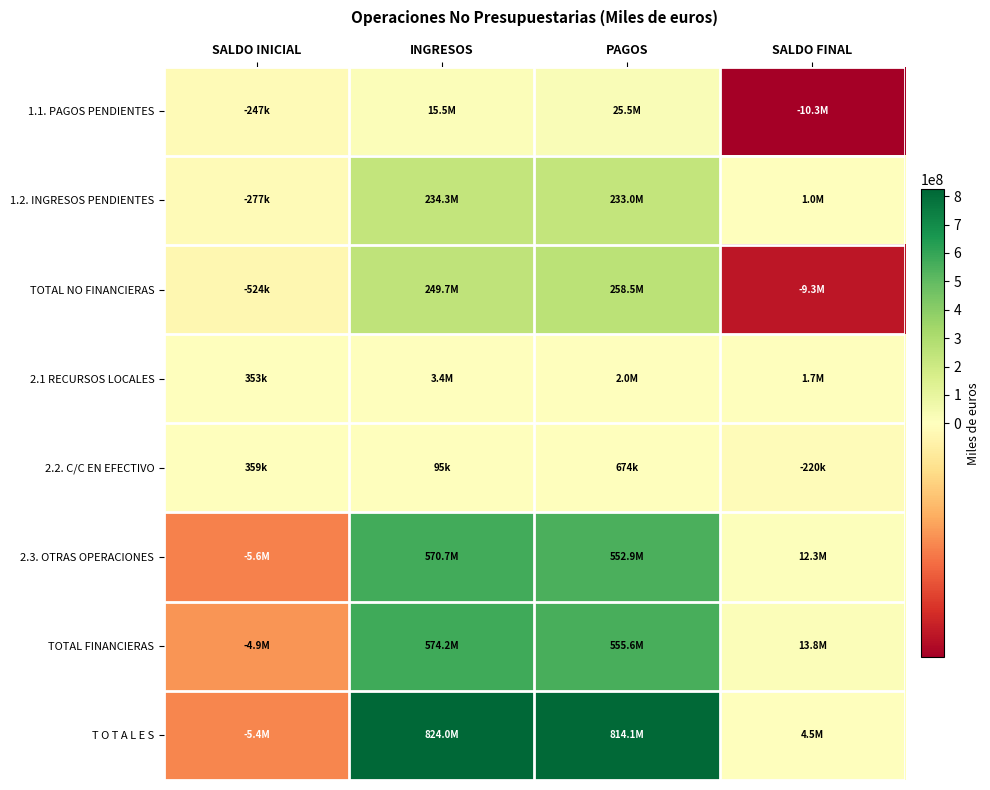

Reading left to right, transcribe all the data shown in this chart.

1.1. PAGOS PENDIENTES: SALDO INICIAL=-246570	INGRESOS=15450669	PAGOS=25545371	SALDO FINAL=-10341272
1.2. INGRESOS PENDIENTES: SALDO INICIAL=-277093	INGRESOS=234276912	PAGOS=232966708	SALDO FINAL=1033111
TOTAL NO FINANCIERAS: SALDO INICIAL=-523663	INGRESOS=249727581	PAGOS=258512079	SALDO FINAL=-9308161
2.1 RECURSOS LOCALES: SALDO INICIAL=352708	INGRESOS=3403133	PAGOS=2020025	SALDO FINAL=1735816
2.2. C/C EN EFECTIVO: SALDO INICIAL=359353	INGRESOS=95338	PAGOS=674487	SALDO FINAL=-219796
2.3. OTRAS OPERACIONES: SALDO INICIAL=-5564055	INGRESOS=570748782	PAGOS=552895222	SALDO FINAL=12289505
TOTAL FINANCIERAS: SALDO INICIAL=-4851994	INGRESOS=574247253	PAGOS=555589734	SALDO FINAL=13805525
T O T A L E S: SALDO INICIAL=-5375657	INGRESOS=823974834	PAGOS=814101813	SALDO FINAL=4497364